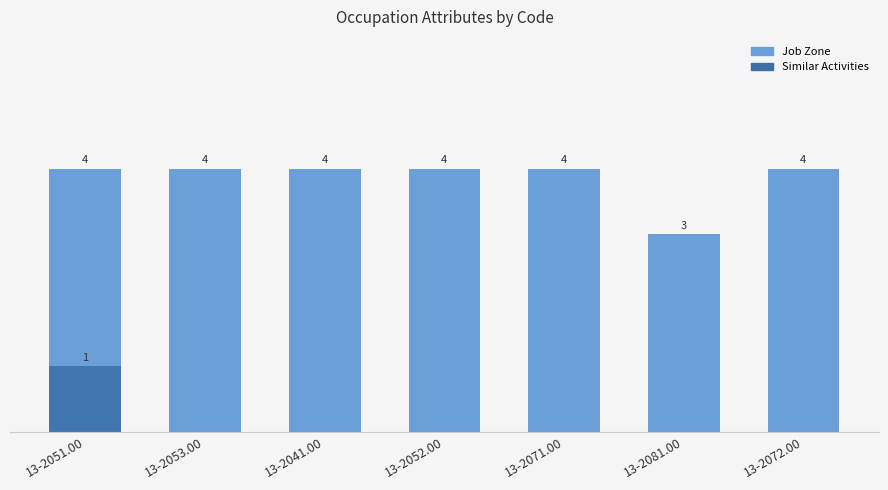

Which series has the largest range (max minus min)?

Job Zone